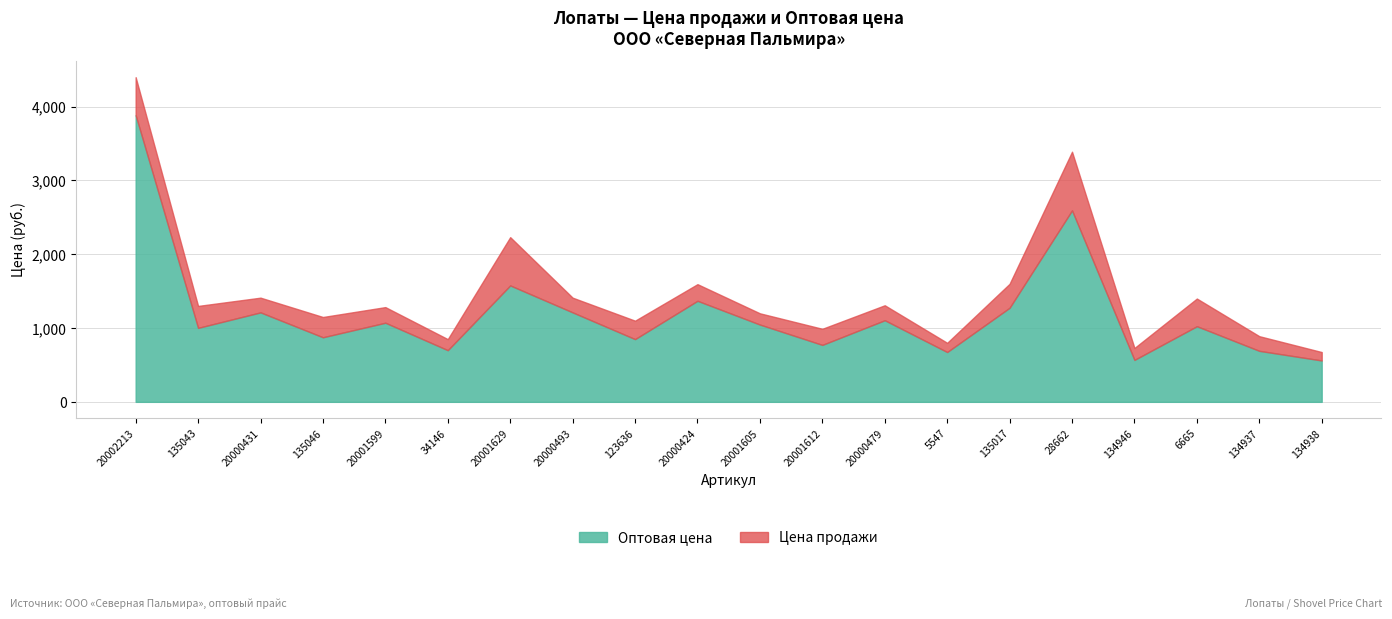

The Цена продажи series shows 1600.0 at 135017. True or false?

True